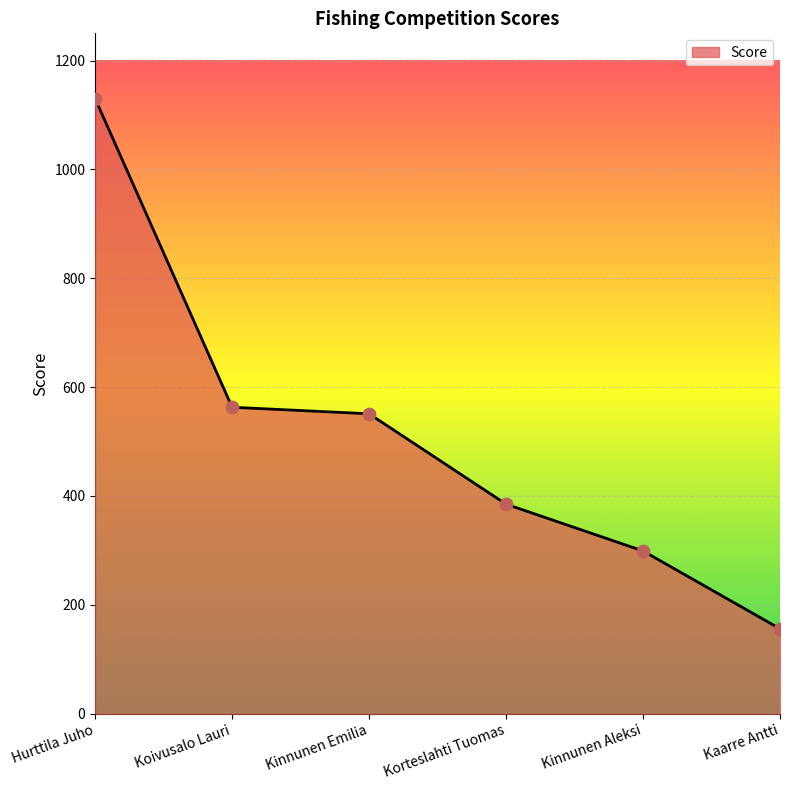

What is the change in value from Korteslahti Tuomas to Kaarre Antti?

-229